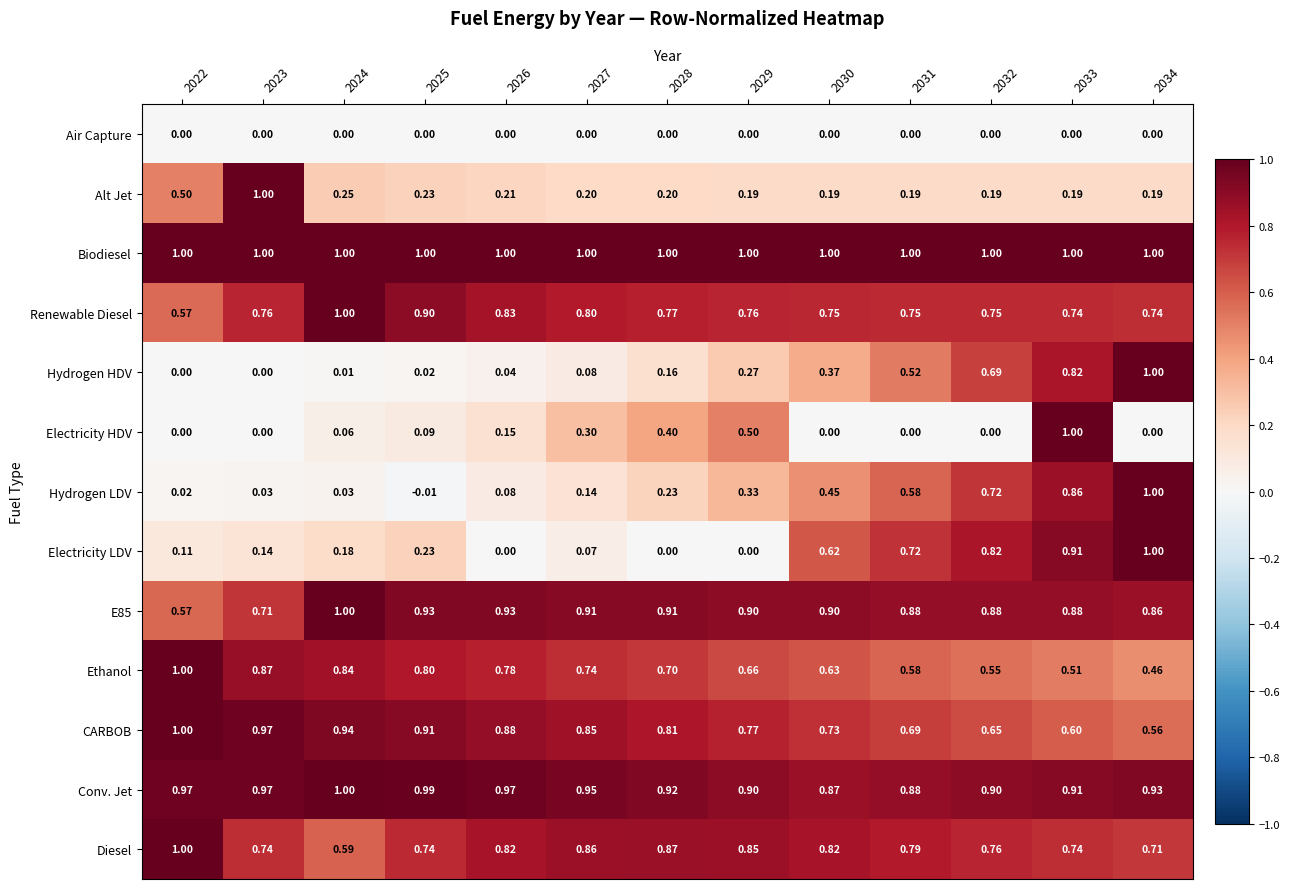

What is the total value across all series at 2032?

7.9